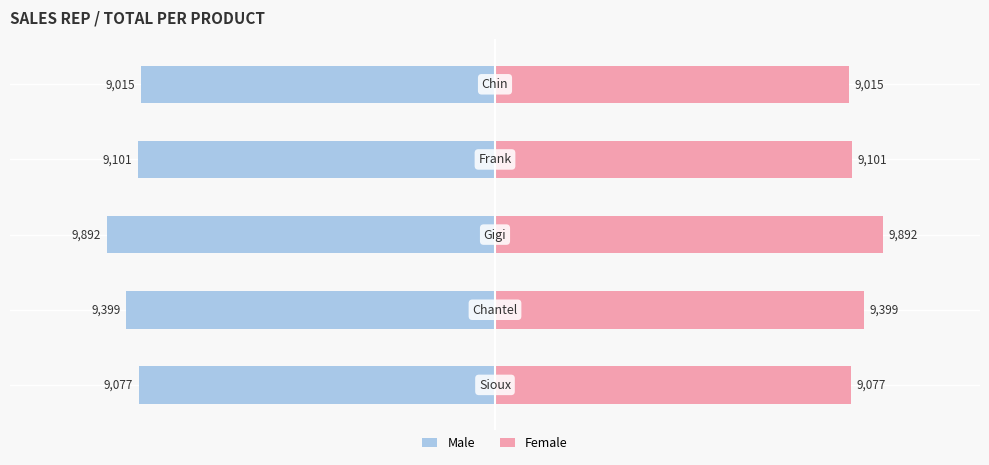

What position from the right is 0?

2